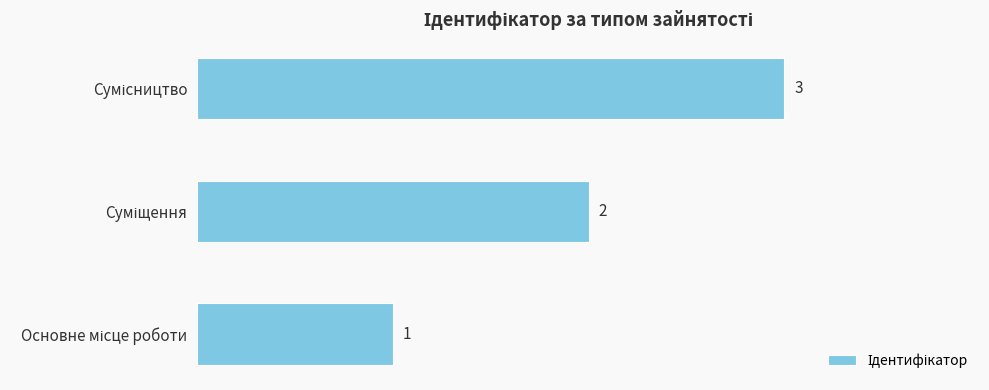

How many values are between 1 and 3?

3